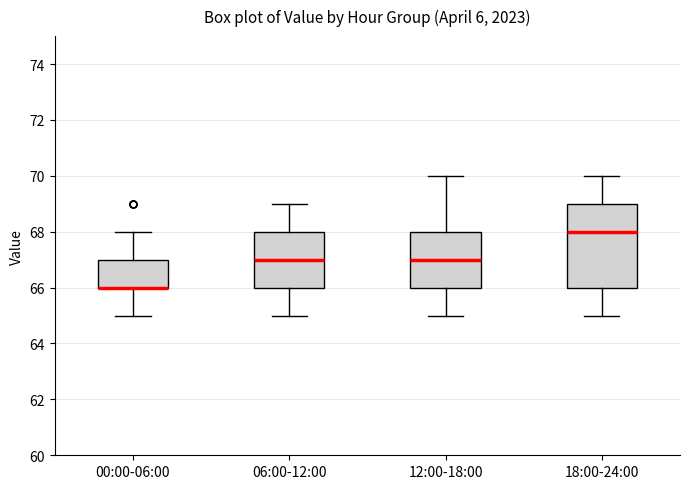

Comparing the boxes themselves (not the whiskers), which one is the tallest?

18:00-24:00